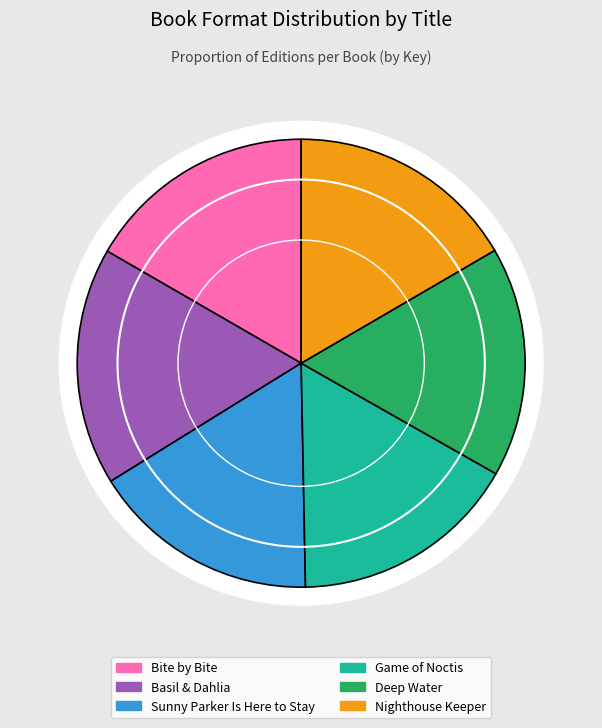

What percentage is NOT represented by Basil & Dahlia?

82.8%